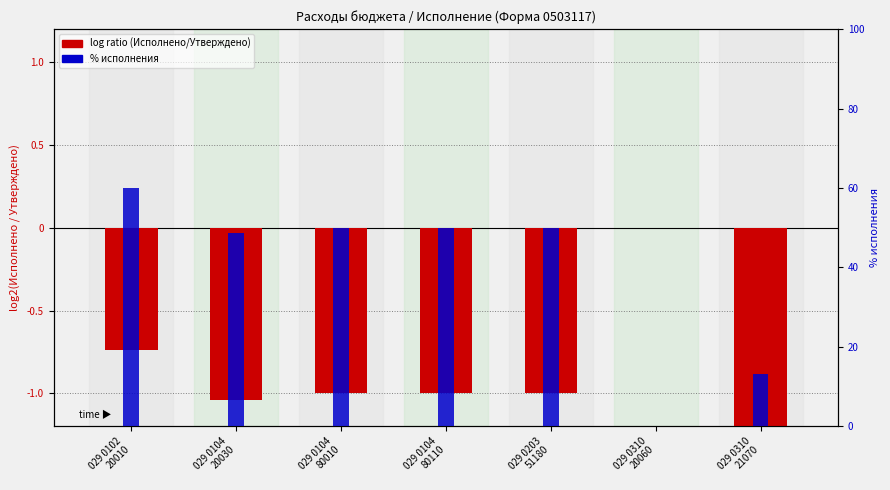

What is the label of the 4th bar from the right?

029 0104
80110